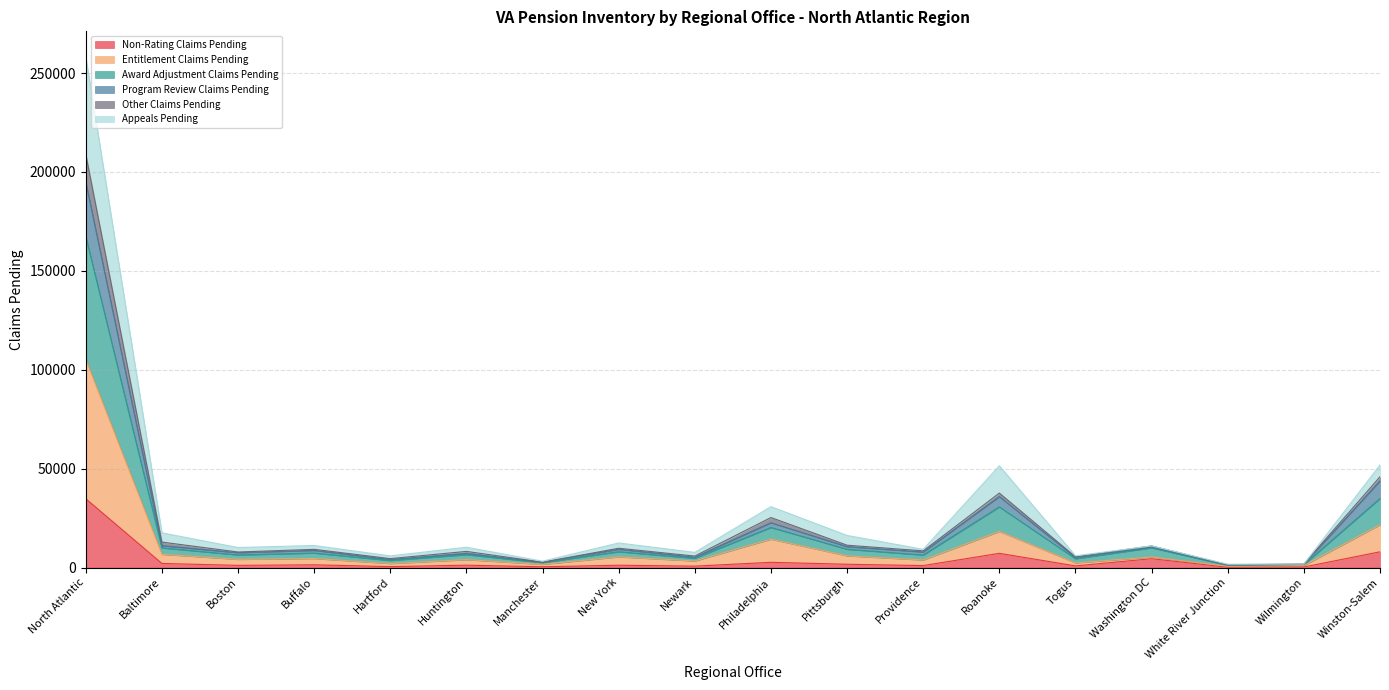

What is the total value across all series at Winston-Salem?

51859